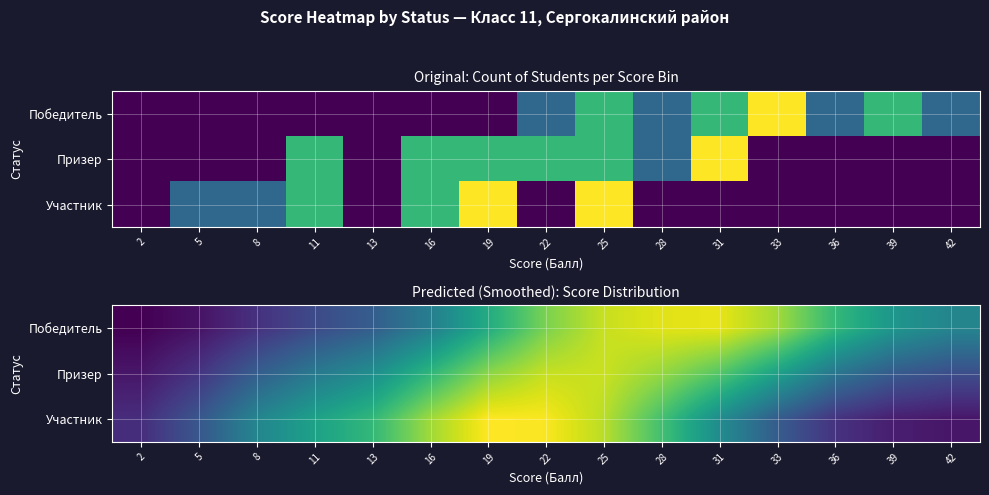

Which category has the highest value in the Участник series?

19